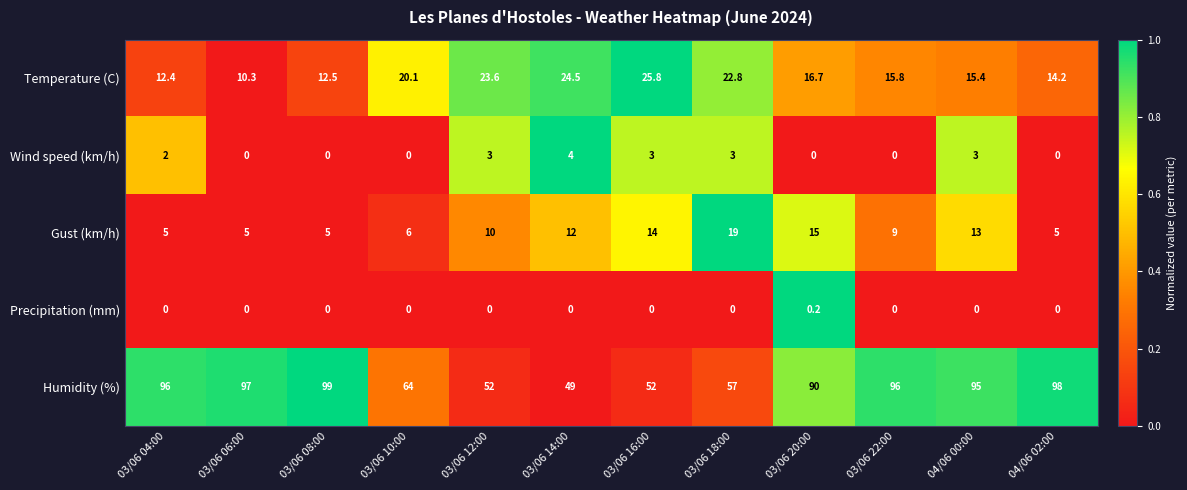

Which series has the largest range (max minus min)?

Humidity (%)